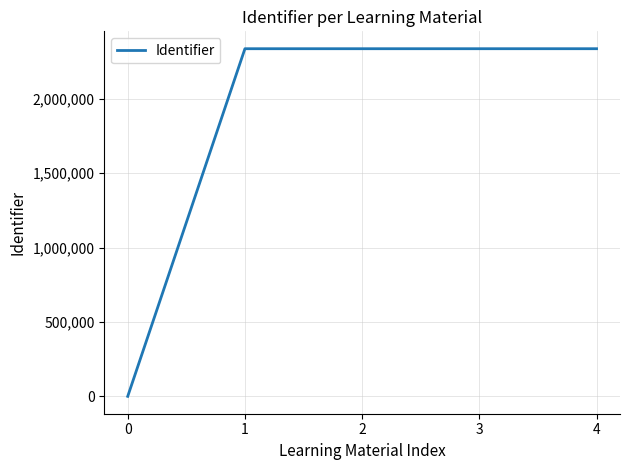

True or false: there are more than 2 points higher than both neighbors.

False